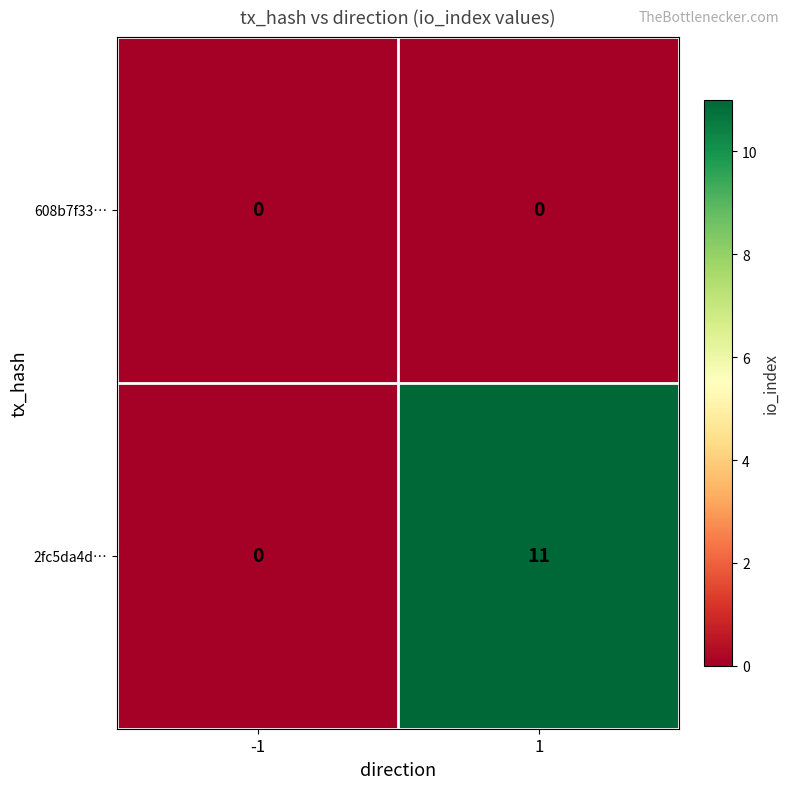

What is the highest value of the 2fc5da4d… series?

11